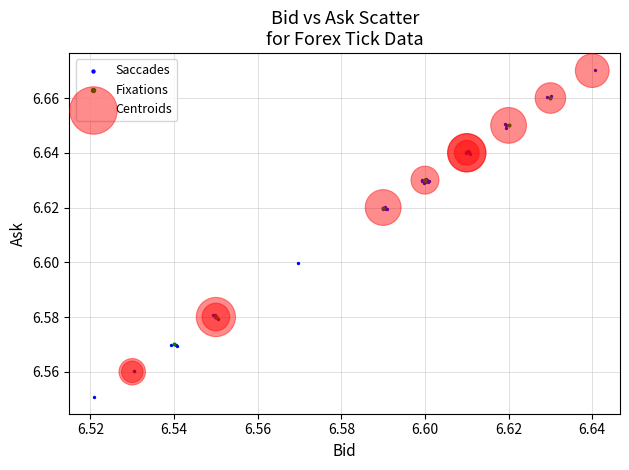

Which series reaches the minimum Y coordinate?

Saccades